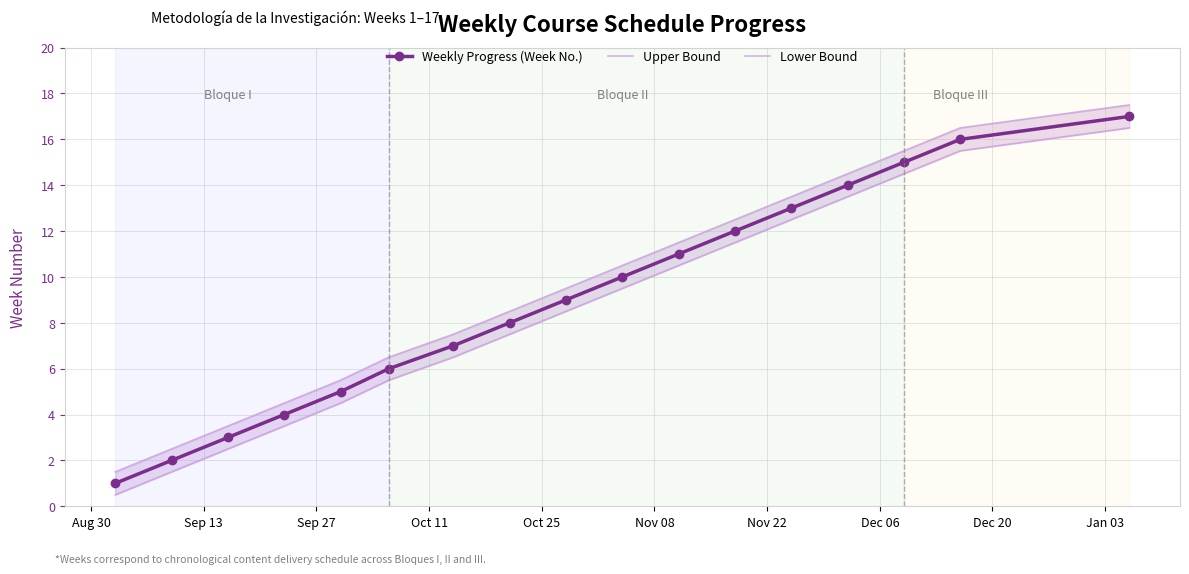

True or false: Weekly Progress (Week No.) has more than 1 points higher than both neighbors.

False